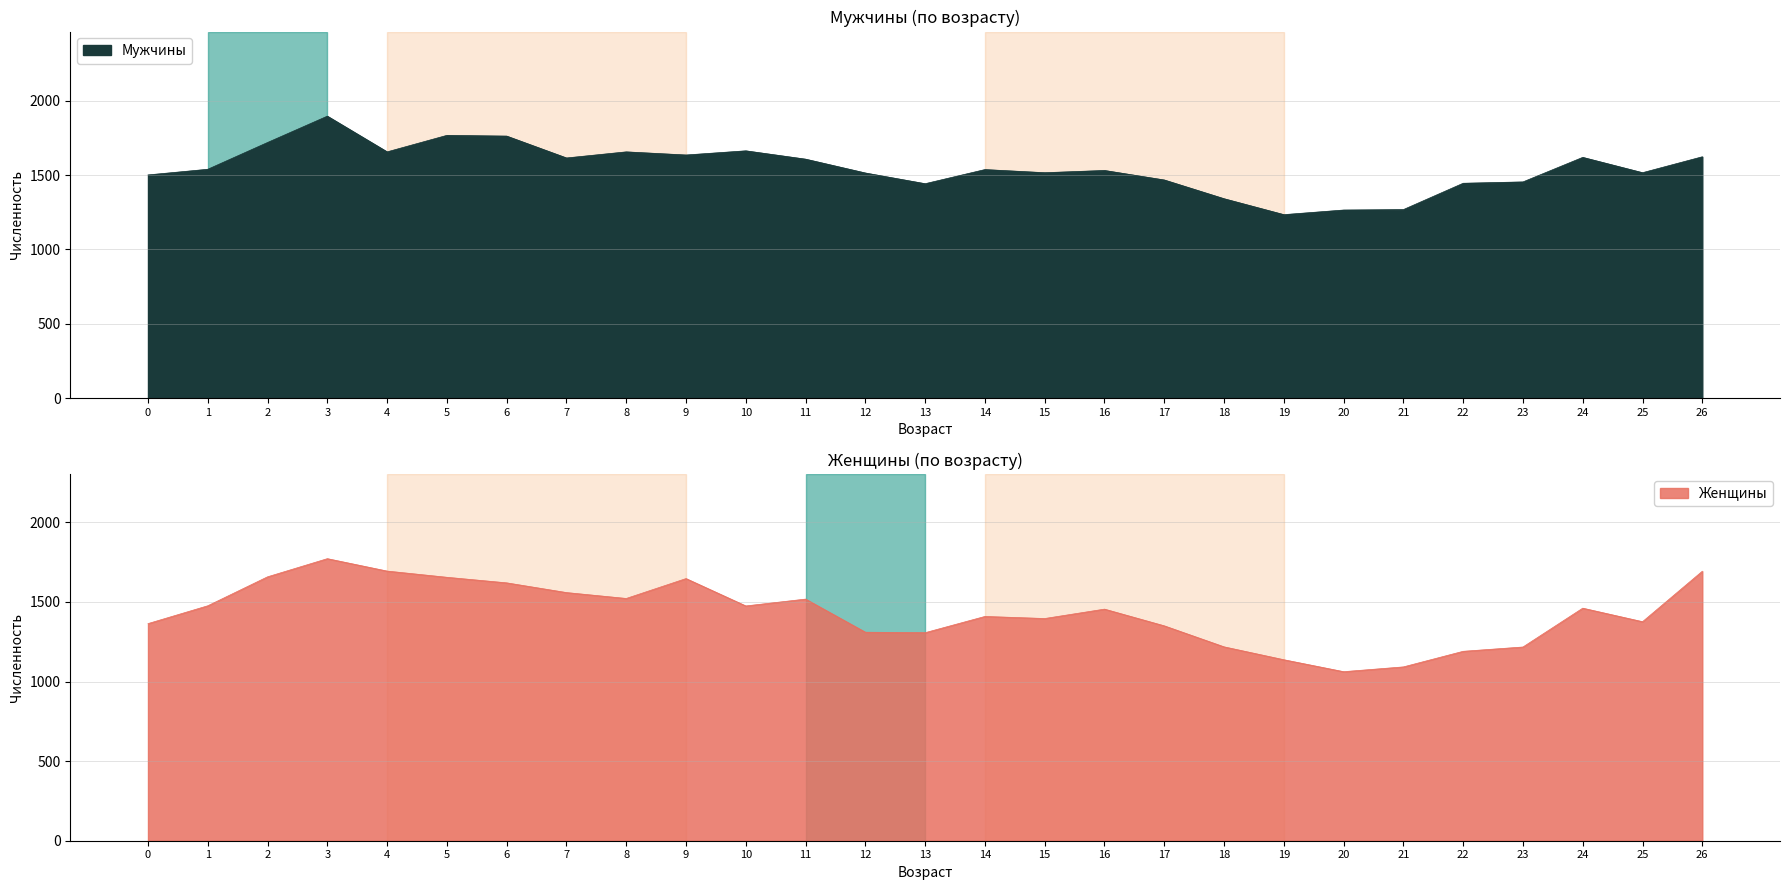

How many lines are shown in the chart?

2